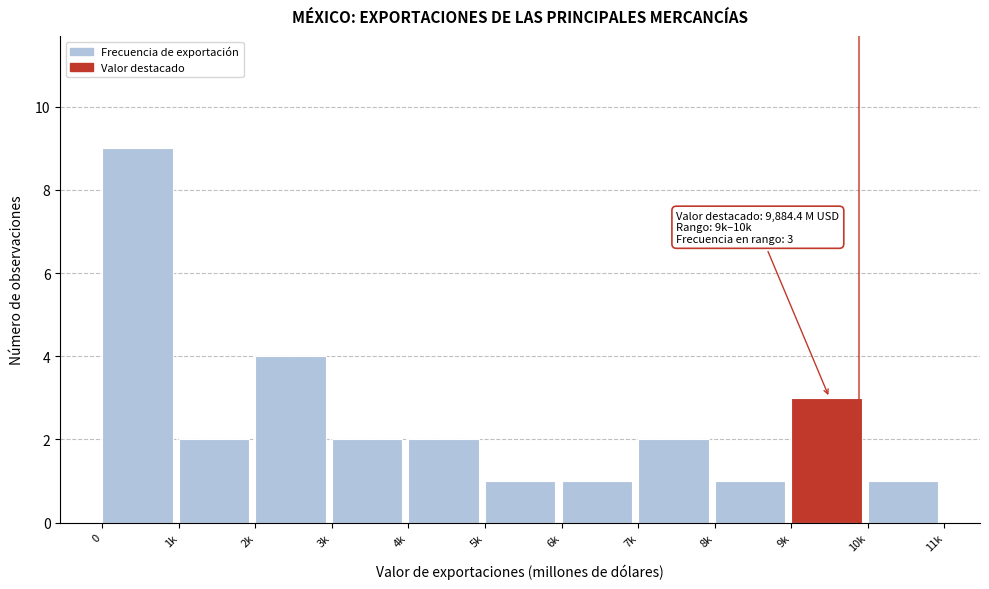

Reading left to right, extract all data points from this chart.

9	2	4	2	2	1	1	2	1	3	1